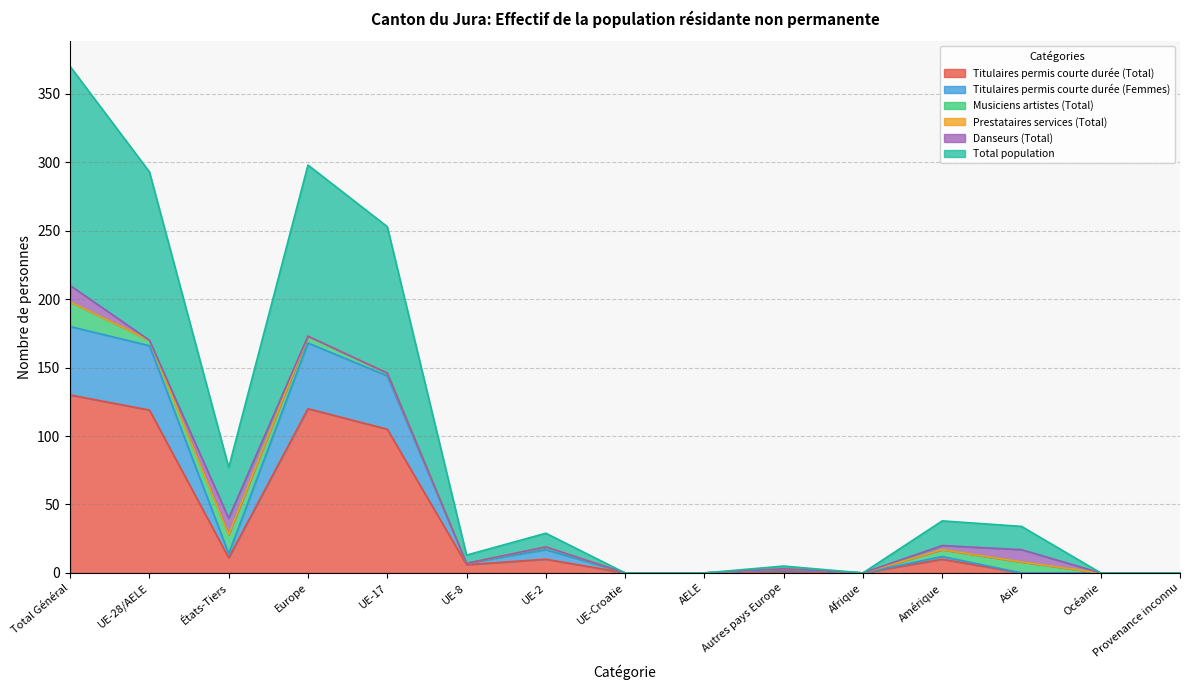

At which label does Titulaires permis courte durée (Femmes) reach its minimum?

UE-Croatie